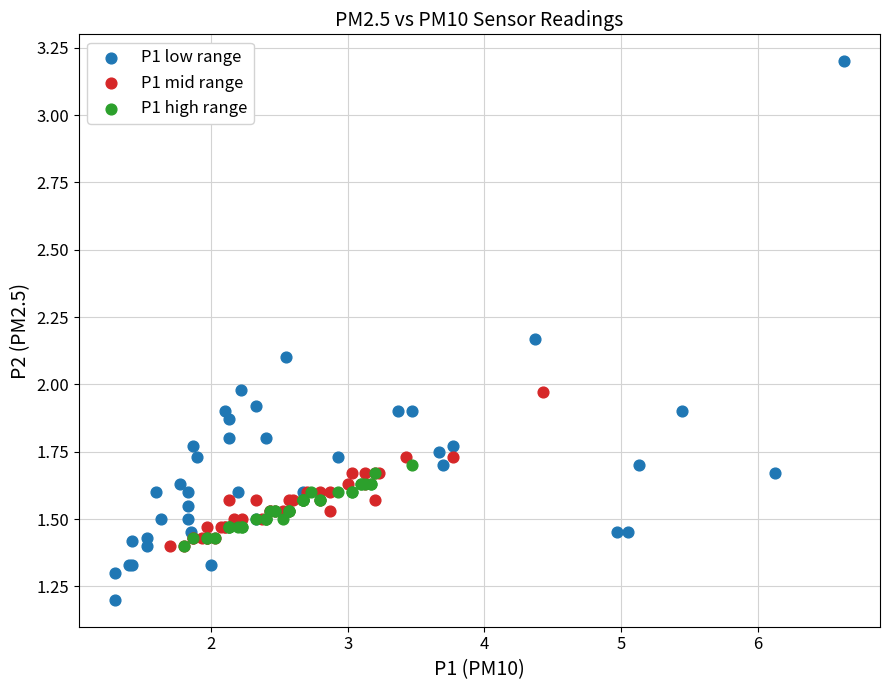

What are all the series names shown in the legend?

P1 low range, P1 mid range, P1 high range